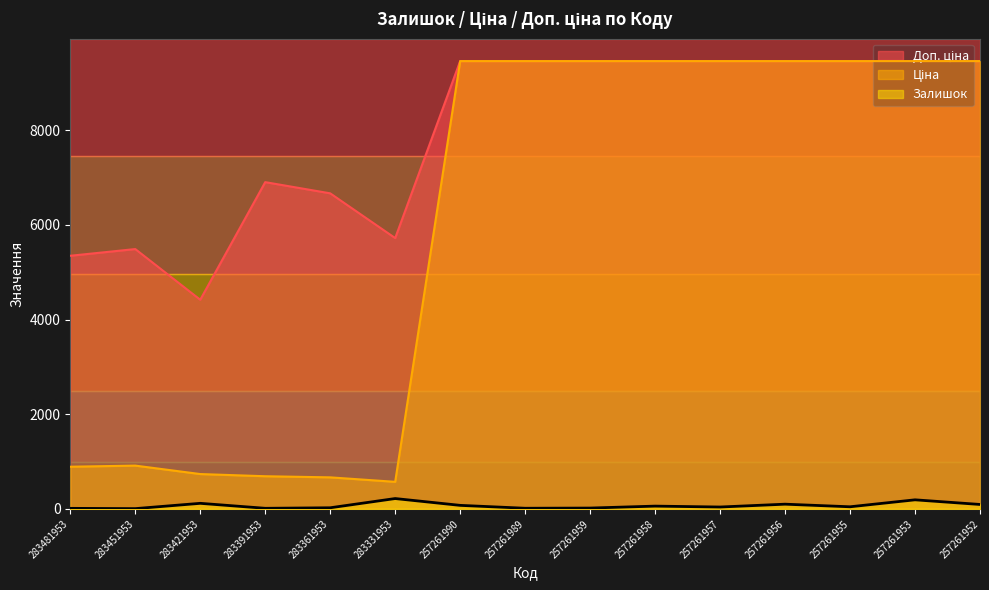

Between 283391953 and 257261989, which series saw the biggest shift?

Ціна